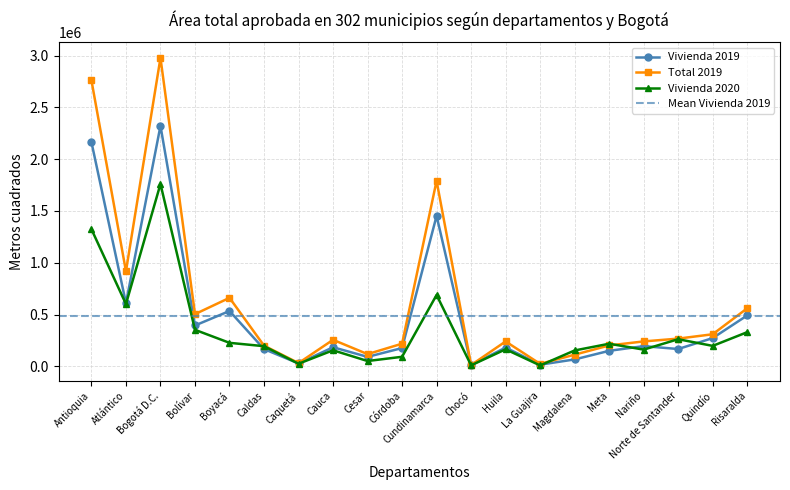

Reading left to right, transcribe all the data shown in this chart.

Vivienda 2019: Antioquia=2164011	Atlántico=610005	Bogotá D.C.=2320861	Bolívar=394095	Boyacá=533962	Caldas=166395	Caquetá=27699	Cauca=184096	Cesar=91095	Córdoba=176256	Cundinamarca=1452144	Chocó=12204	Huila=180947	La Guajira=15905	Magdalena=66434	Meta=149593	Nariño=194869	Norte de Santander=166925	Quindío=272642	Risaralda=491091
Total 2019: Antioquia=2759897	Atlántico=917341	Bogotá D.C.=2977265	Bolívar=503727	Boyacá=661018	Caldas=199615	Caquetá=31232	Cauca=255875	Cesar=117726	Córdoba=218339	Cundinamarca=1790316	Chocó=12204	Huila=240066	La Guajira=23679	Magdalena=112416	Meta=201425	Nariño=240342	Norte de Santander=267317	Quindío=309387	Risaralda=559860
Vivienda 2020: Antioquia=1323431	Atlántico=600910	Bogotá D.C.=1759930	Bolívar=352367	Boyacá=226660	Caldas=194336	Caquetá=24772	Cauca=154799	Cesar=51006	Córdoba=91997	Cundinamarca=688606	Chocó=9442	Huila=164112	La Guajira=8540	Magdalena=153090	Meta=217875	Nariño=161234	Norte de Santander=261644	Quindío=197237	Risaralda=329537